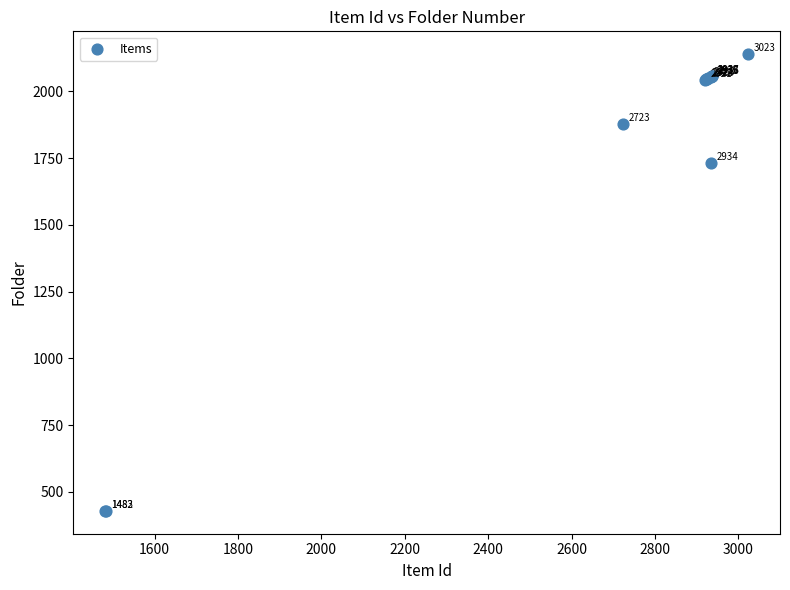

What Y value in the scatter plot is closest to 1284?

1731